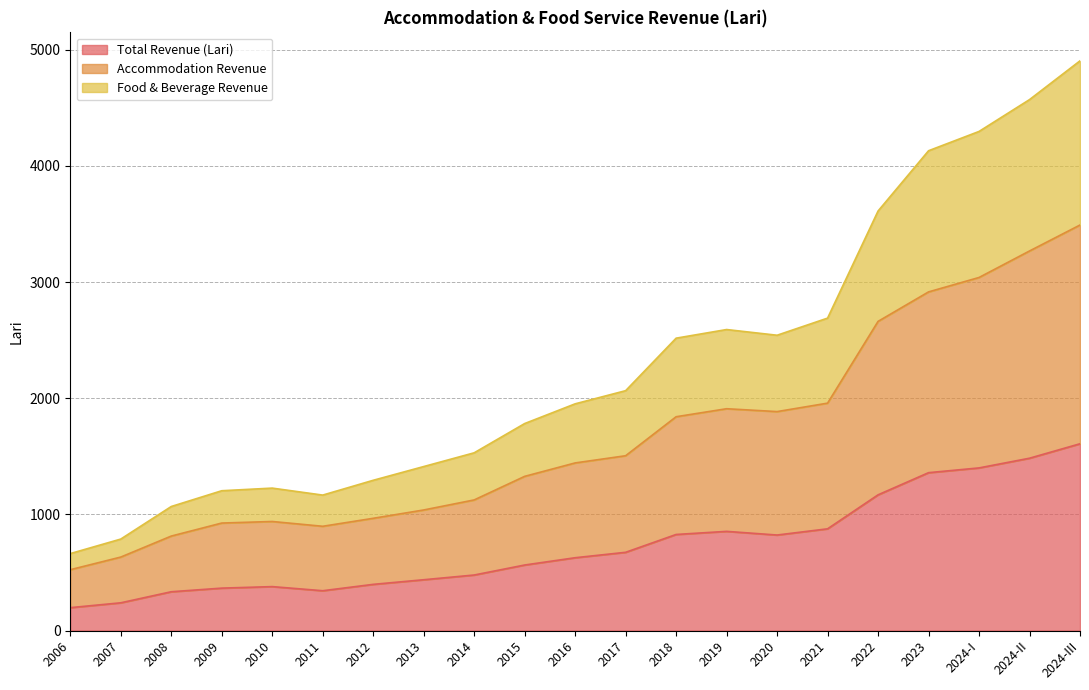

How many data points does each series have?

21